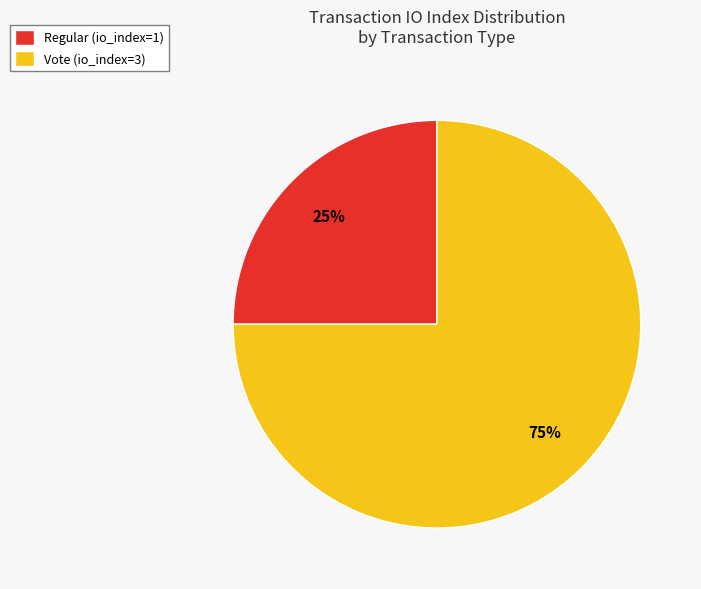

Rank the categories by value from lowest to highest.

Regular (io_index=1), Vote (io_index=3)